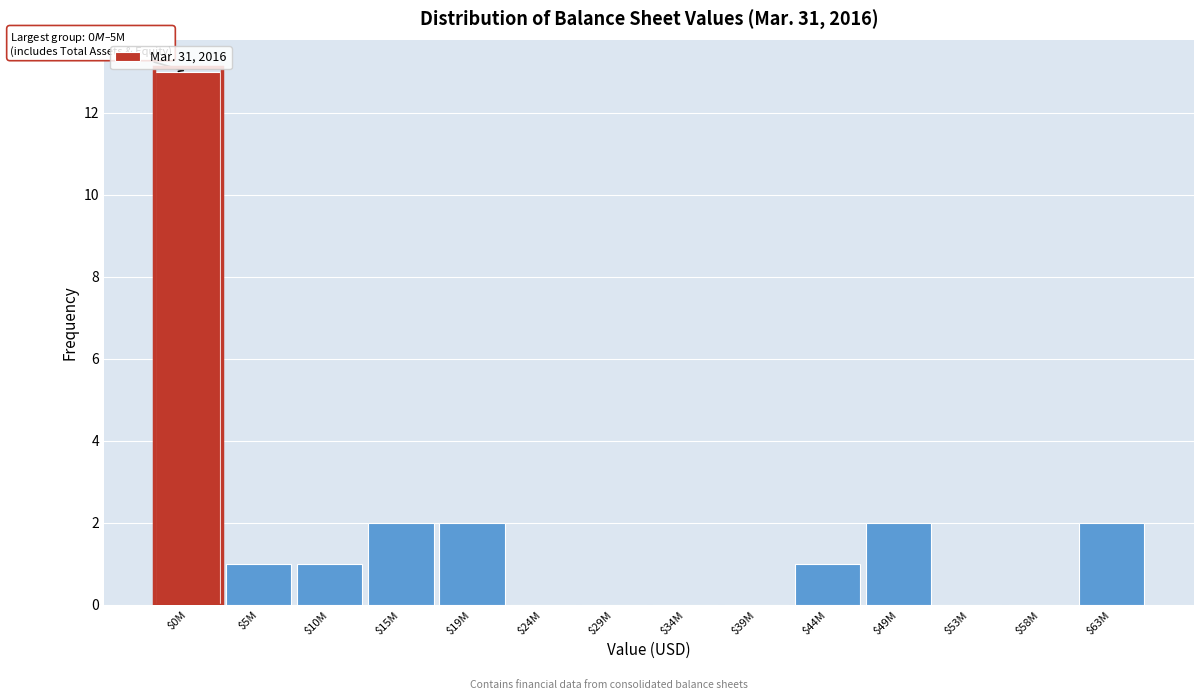

Which label corresponds to the largest value in the chart?

$0M